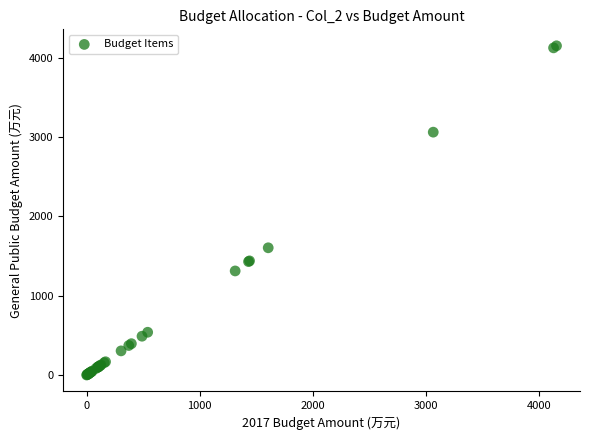

What Y value in the scatter plot is closest to 2076?

1605